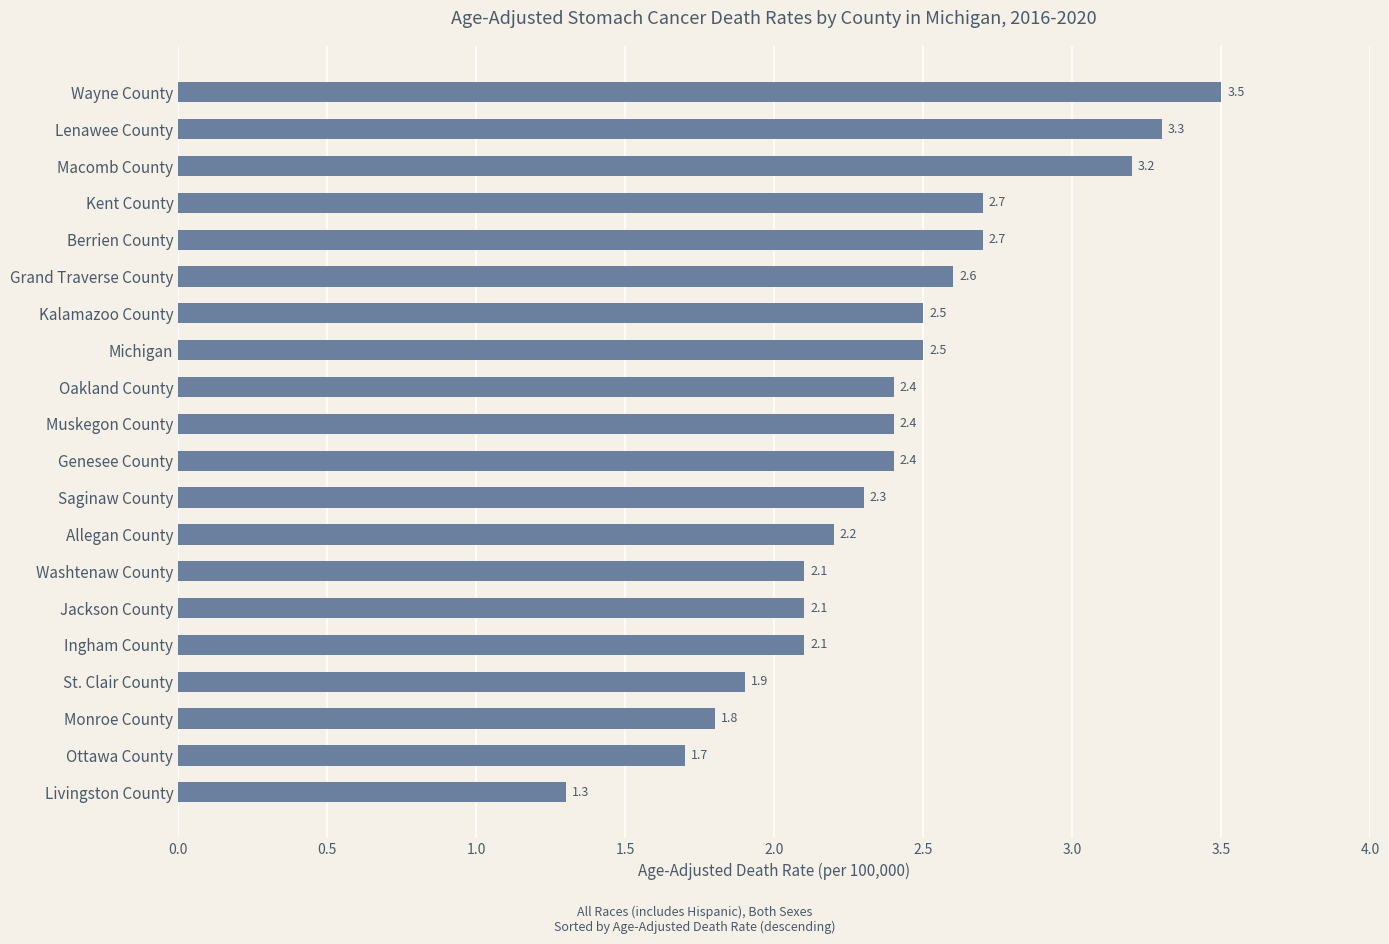

Read the value at Livingston County.

1.3